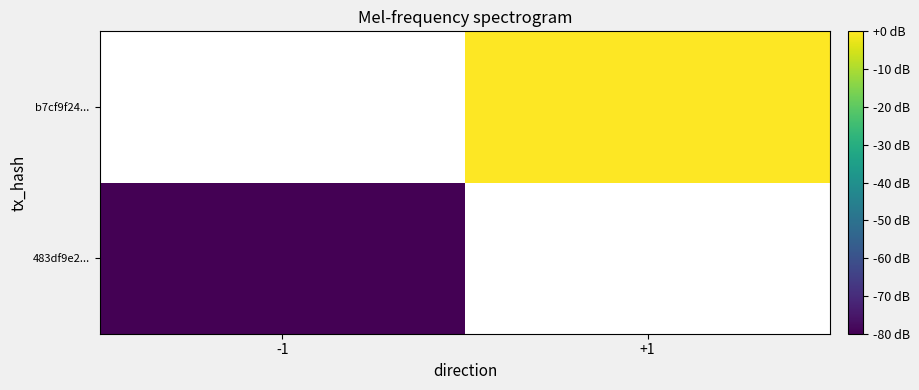

List the series in order of their overall mean, lowest first.

483df9e2..., b7cf9f24...